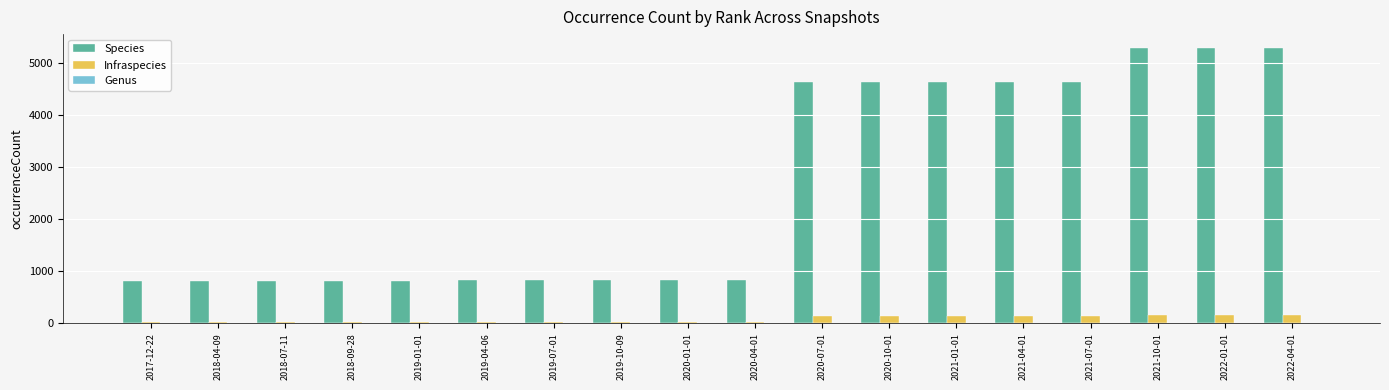

Between 2019-01-01 and 2021-10-01, which series saw the biggest shift?

Species